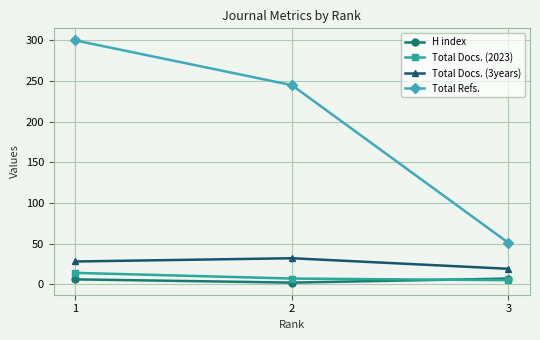

The value of H index at 3 is 7. True or false?

True